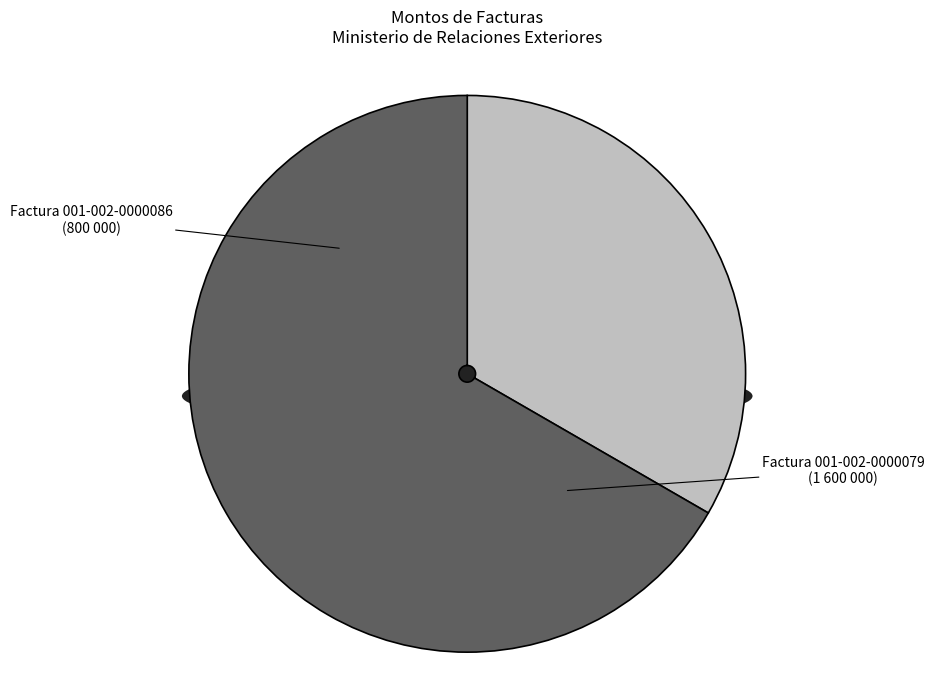

Does any single category account for the majority?

Yes